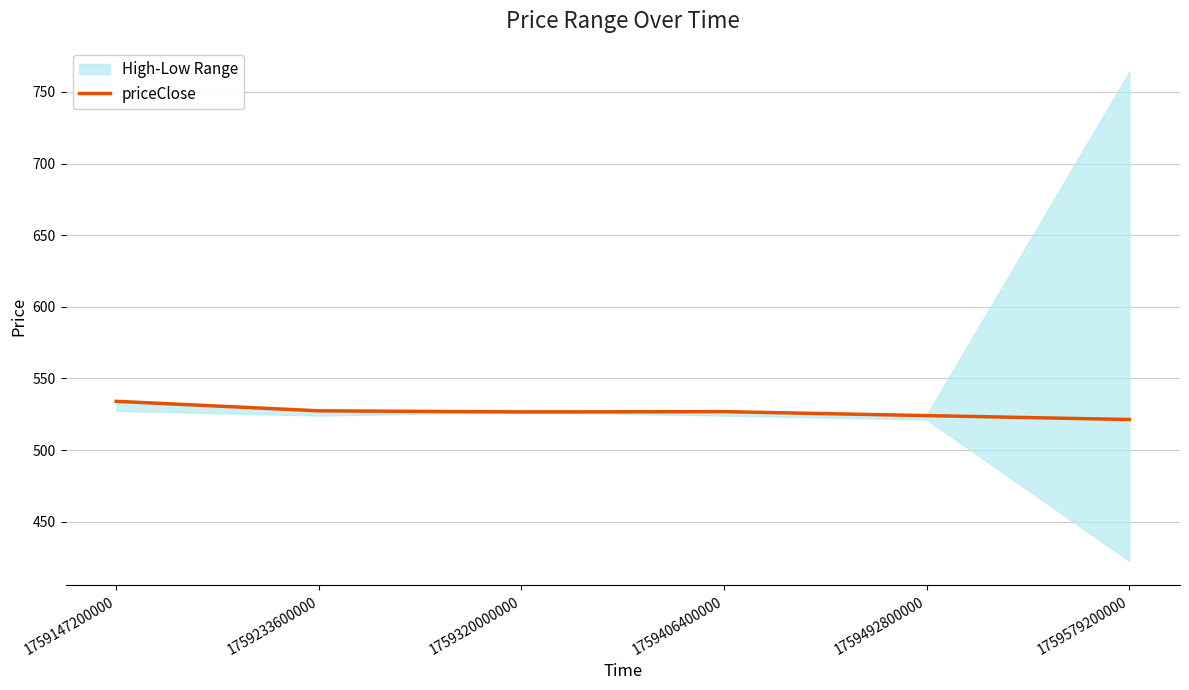

Approximately how many times larger is the value at 1759233600000 compared to 1759492800000?

1.0